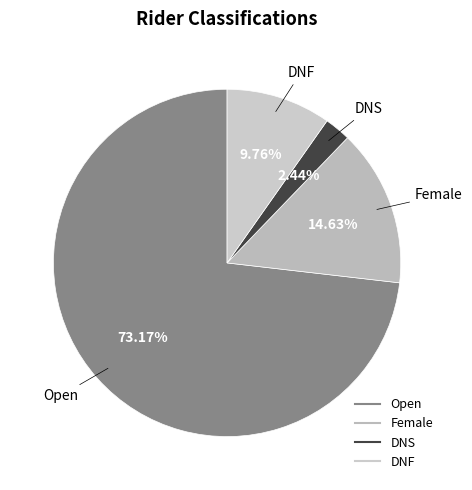

Is it true that DNF is 10% of the pie?

True